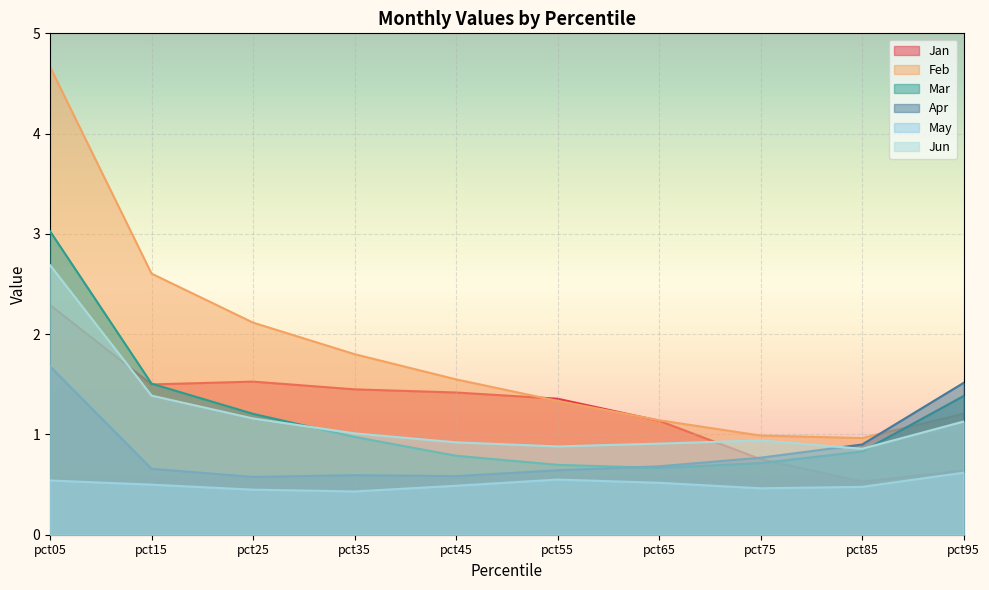

Which series has the widest spread of values?

Feb